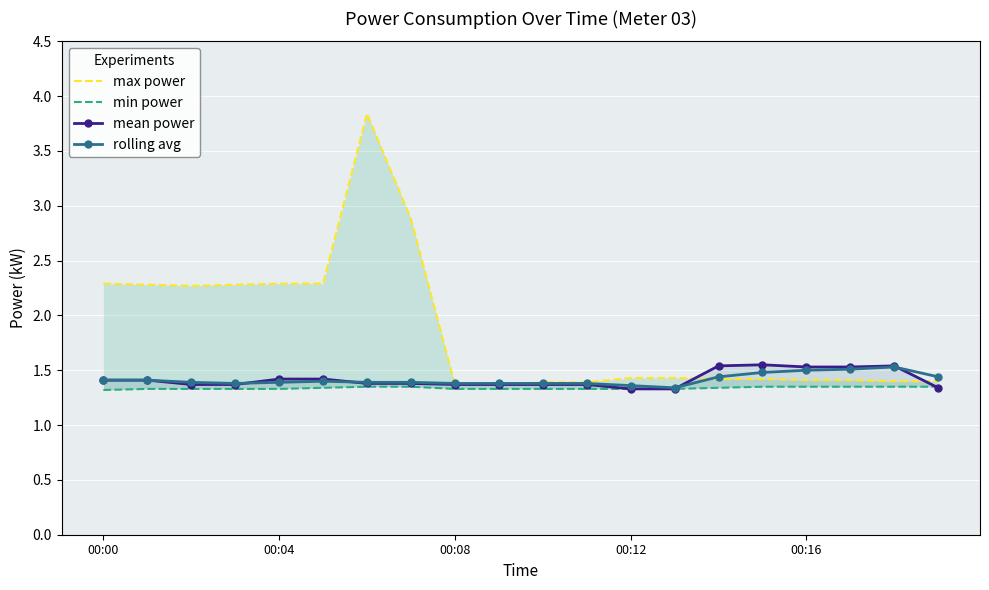

Read the rolling avg value at 6.

1.4